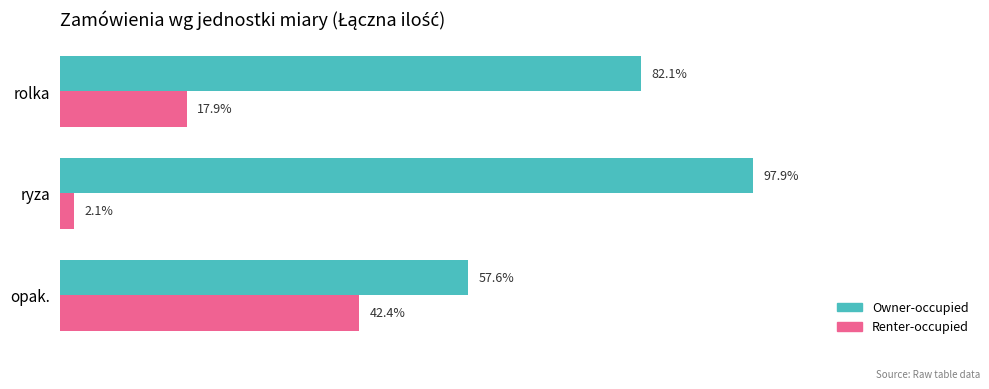

Which series has the largest total across all categories?

Owner-occupied